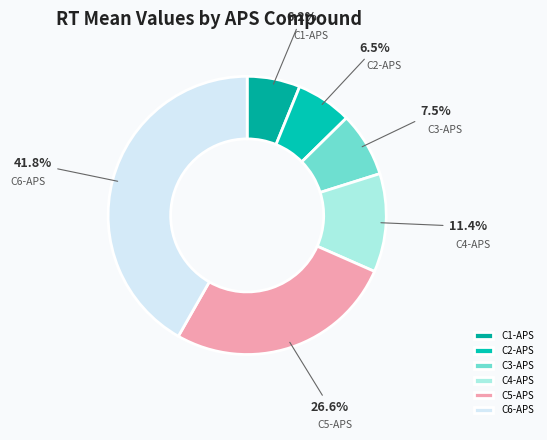

Combined, do C3-APS and C1-APS account for over 50%?

No